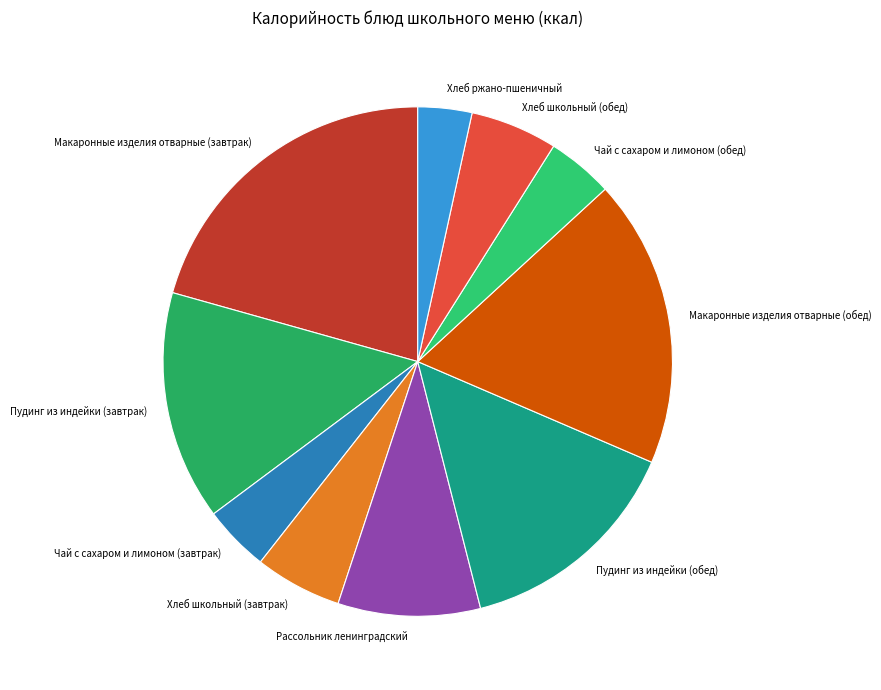

What is the largest slice in the pie chart?

Макаронные изделия отварные (завтрак)